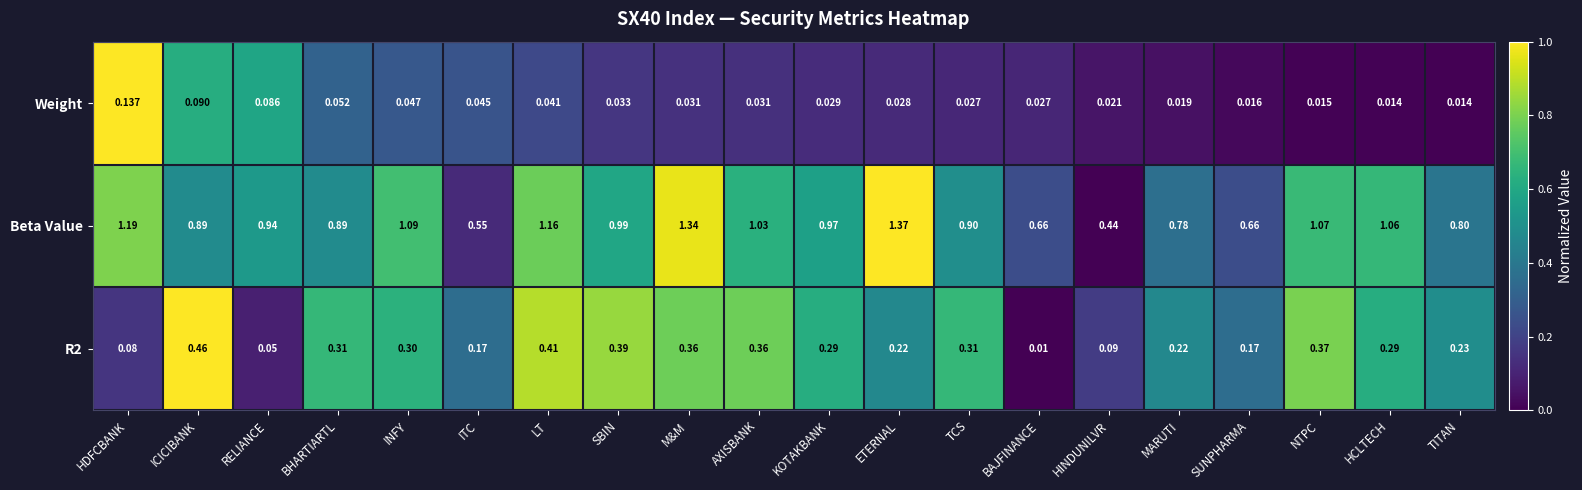

At HDFCBANK, list the series in order from smallest to largest.

R2, Weight, Beta Value